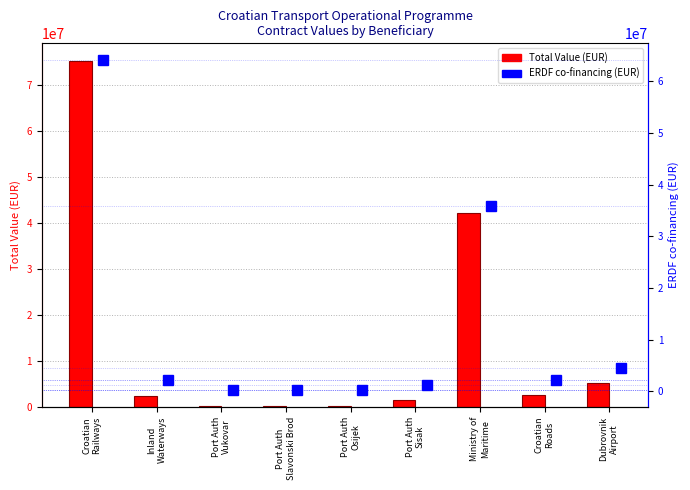

What position from the right is Inland
Waterways?

8